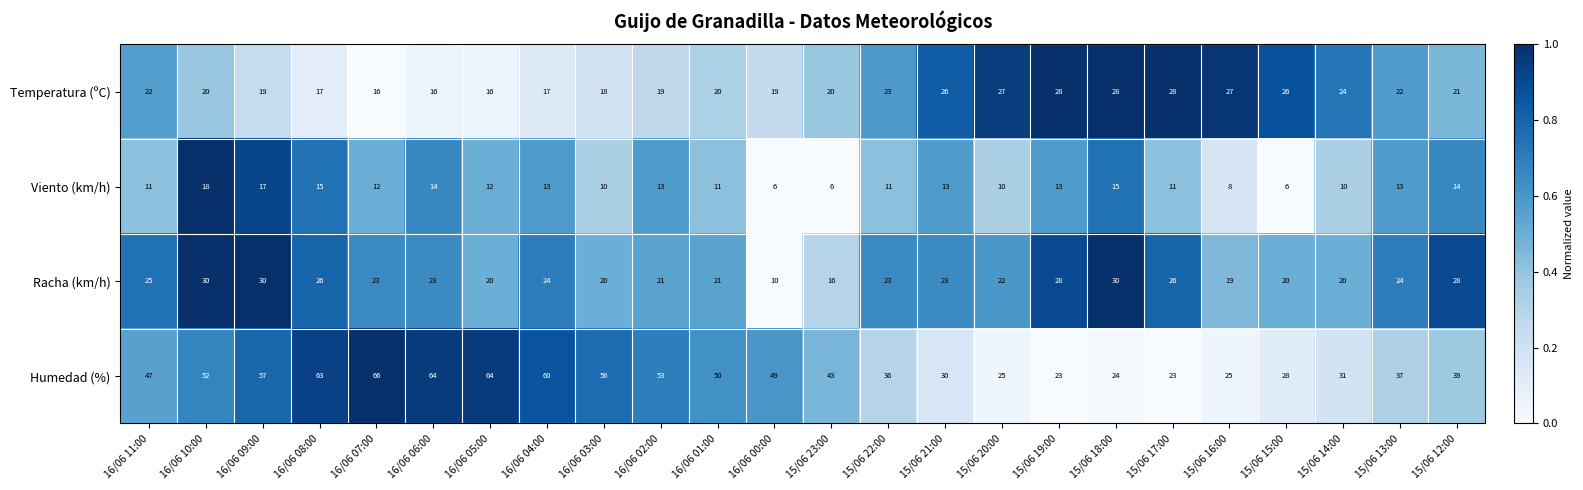

What is the difference between the maximum and minimum values in the Temperatura (ºC) series?

12